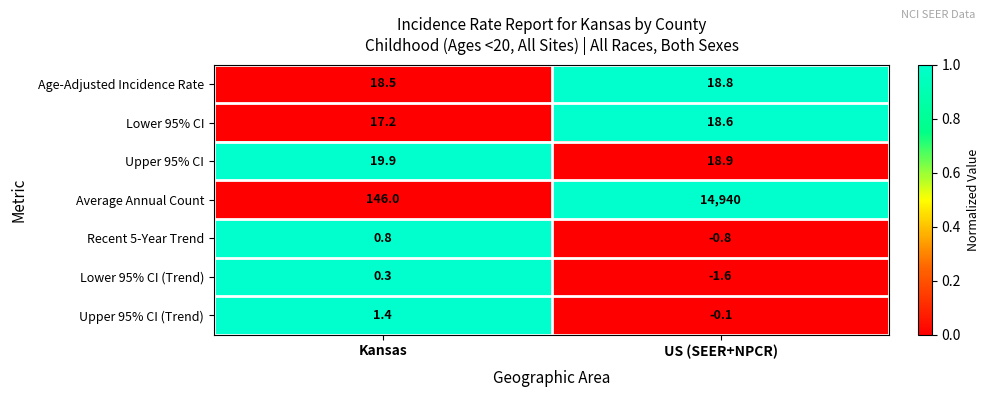

How many distinct data groups are displayed?

7